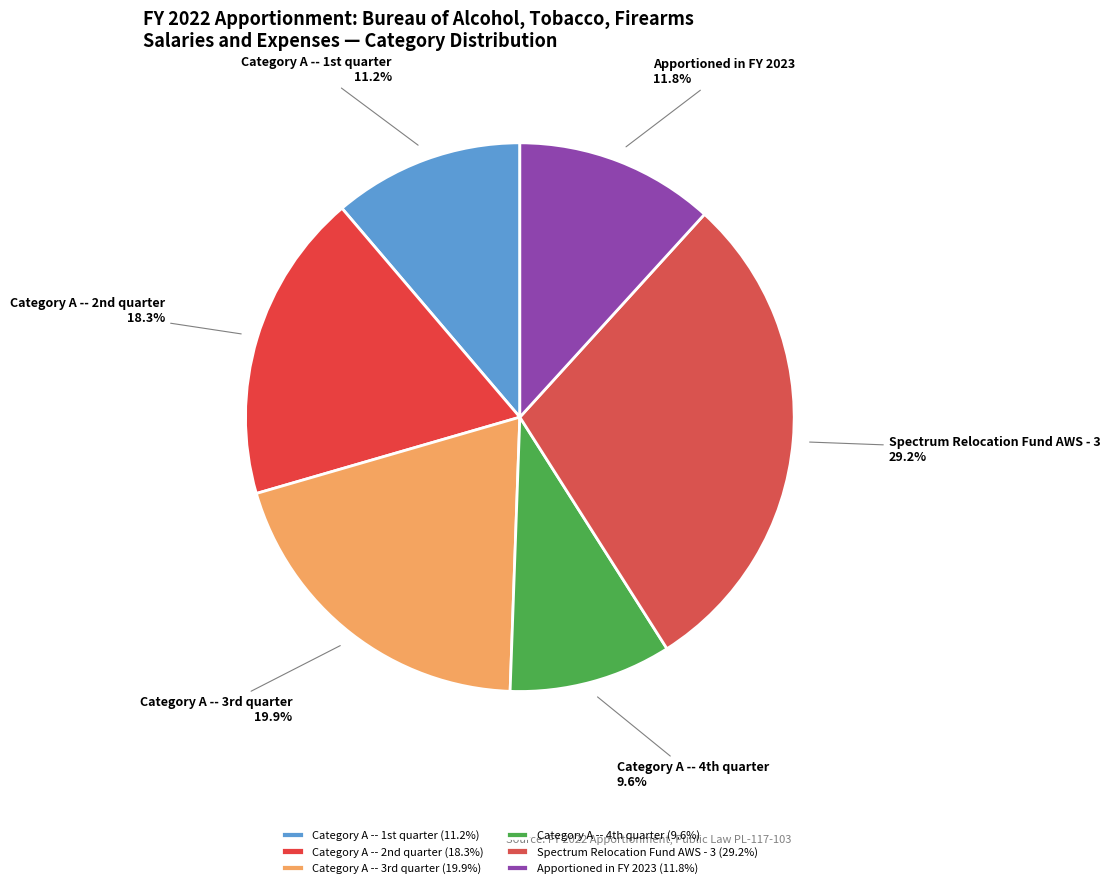

Which slice is the largest?

Spectrum Relocation Fund AWS - 3